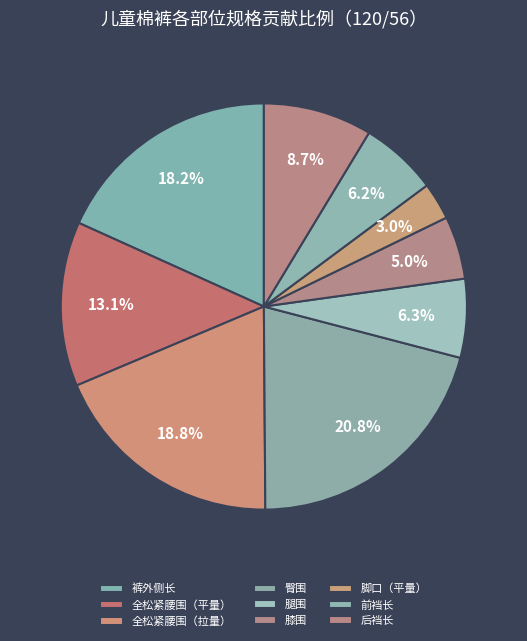

What percentage is the 脚口（平量） slice, to the nearest percent?

3%